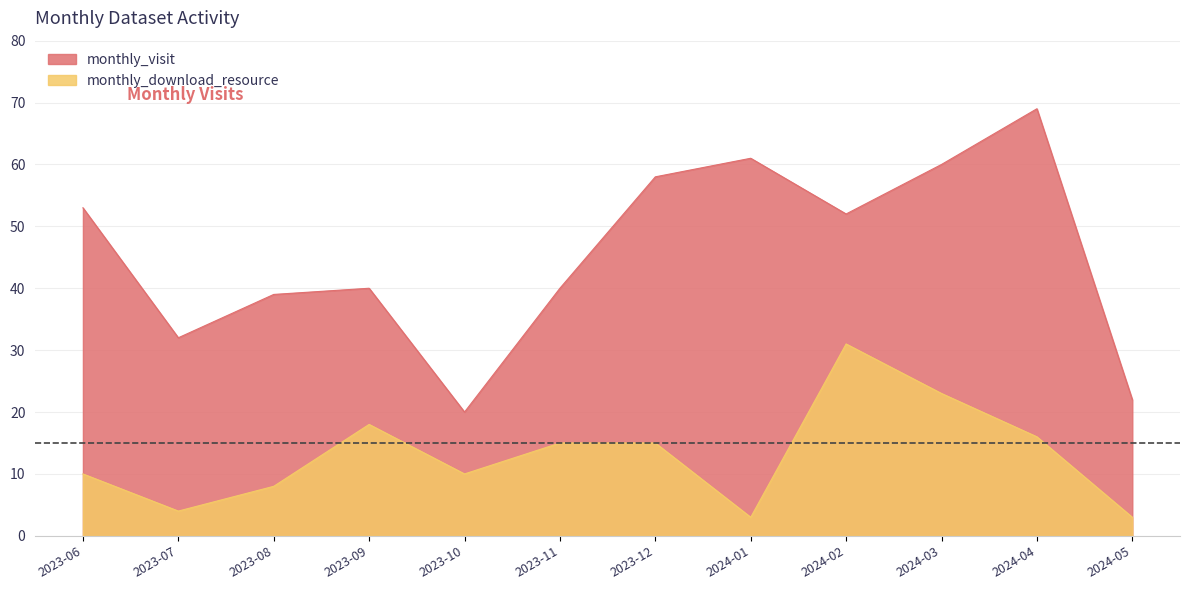

How many categories are shown in the chart?

12